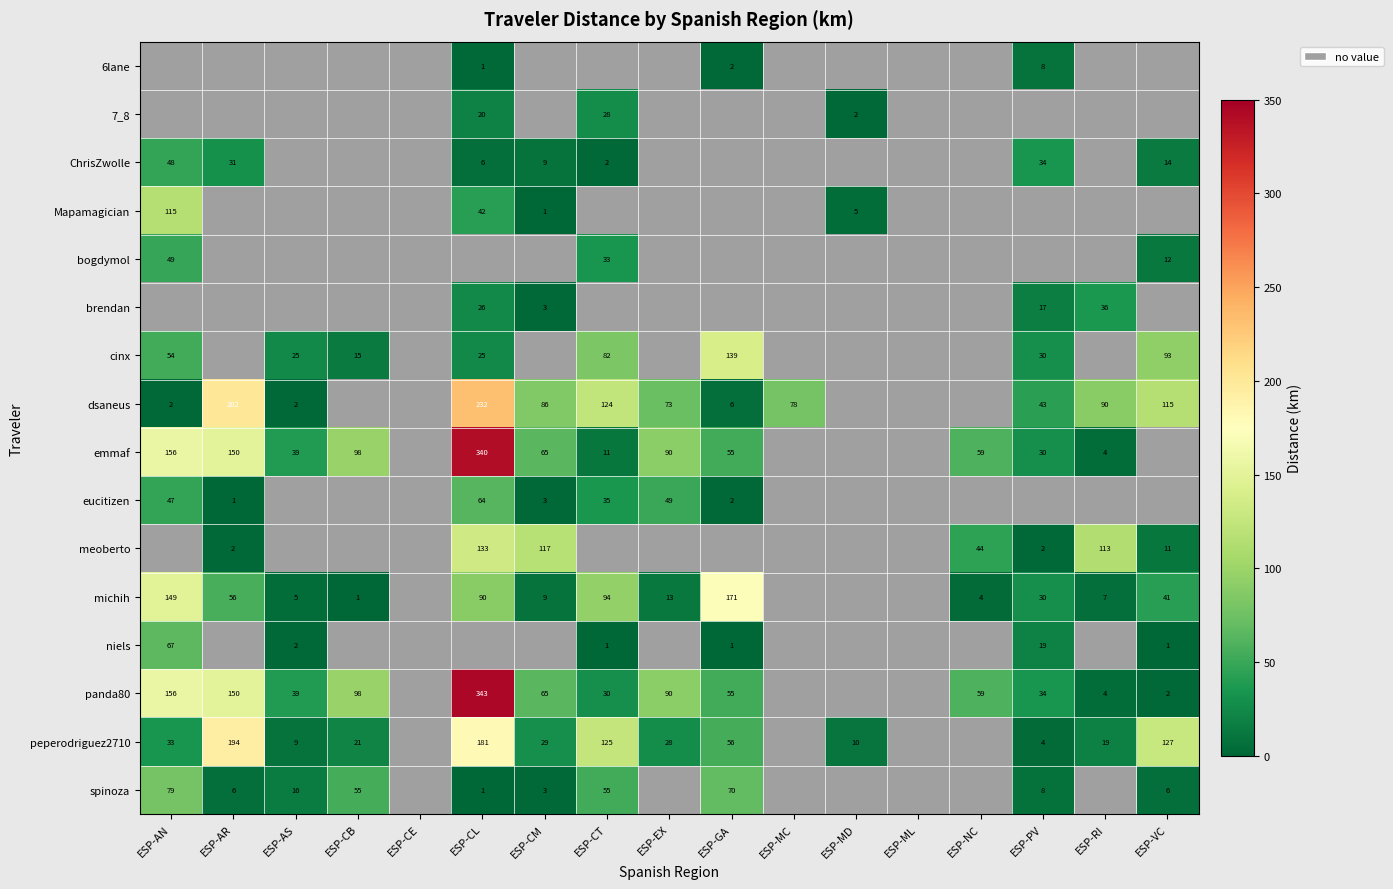

What is the sum of the eucitizen values at ESP-GA and ESP-AR?

3